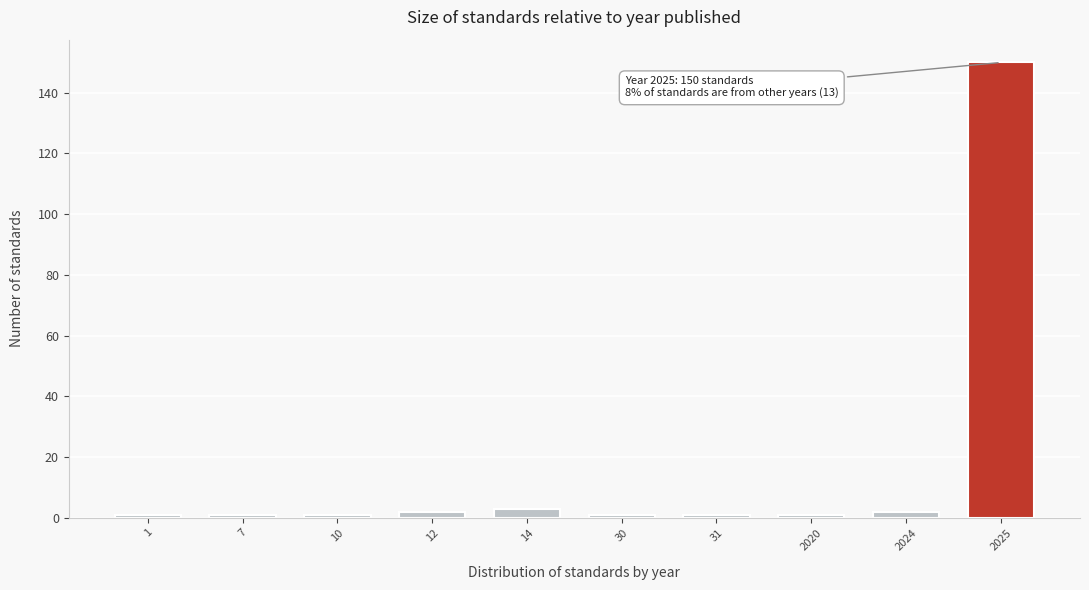

Reading left to right, extract all data points from this chart.

1	1	1	2	3	1	1	1	2	150